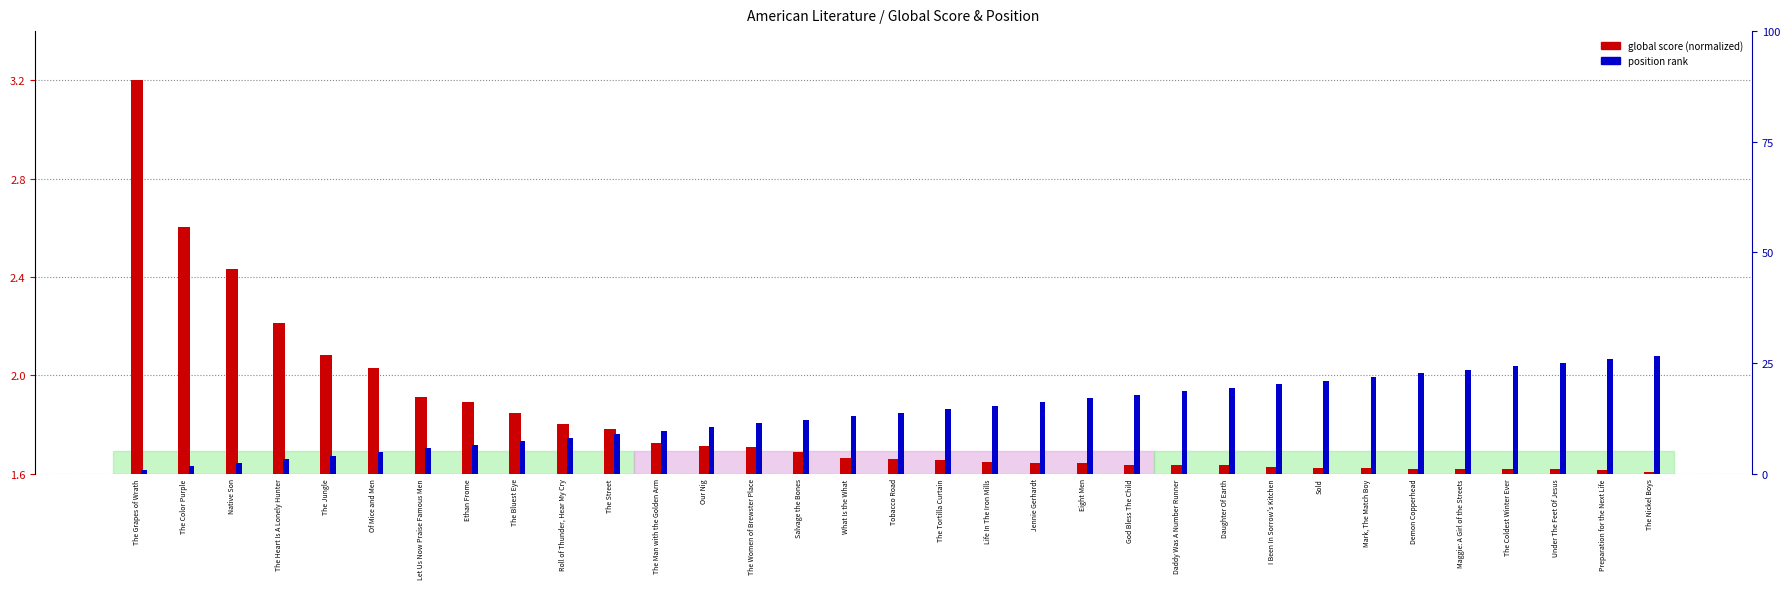

Where is Global Score (normalized) nearest to the value 0?

The Nickel Boys